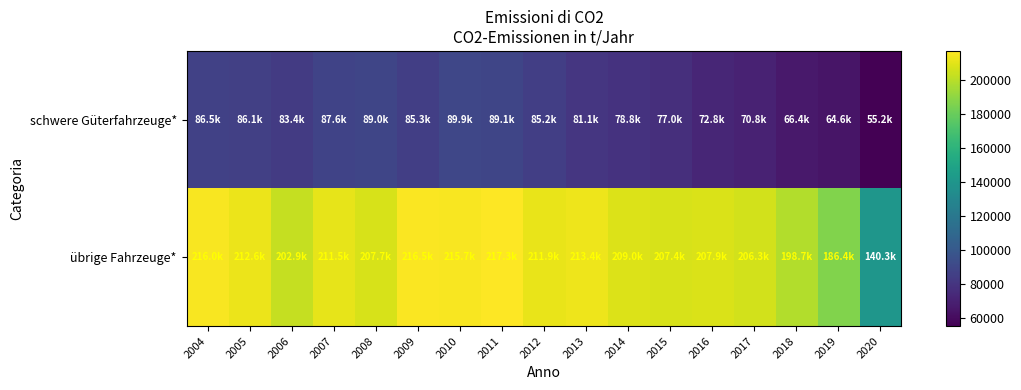

Rank the series by their average value, from highest to lowest.

übrige Fahrzeuge*, schwere Güterfahrzeuge*